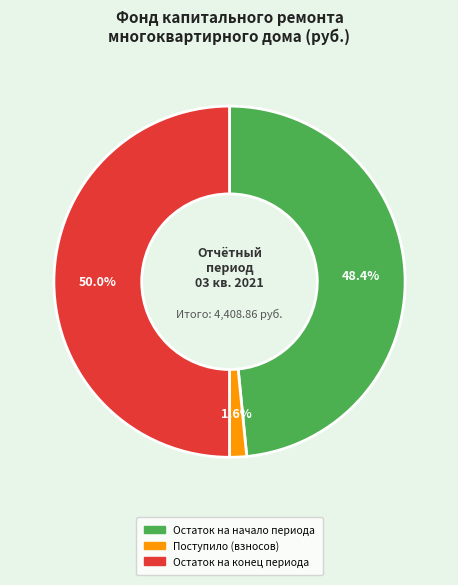

How many segments does this pie chart have?

3